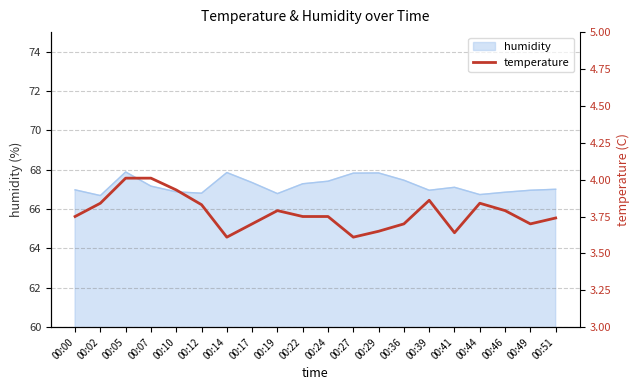

Reading left to right, list all the values displayed in this chart.

00:00=3.8	00:02=3.8	00:05=4.0	00:07=4.0	00:10=3.9	00:12=3.8	00:14=3.6	00:17=3.7	00:19=3.8	00:22=3.8	00:24=3.8	00:27=3.6	00:29=3.6	00:36=3.7	00:39=3.9	00:41=3.6	00:44=3.8	00:46=3.8	00:49=3.7	00:51=3.7